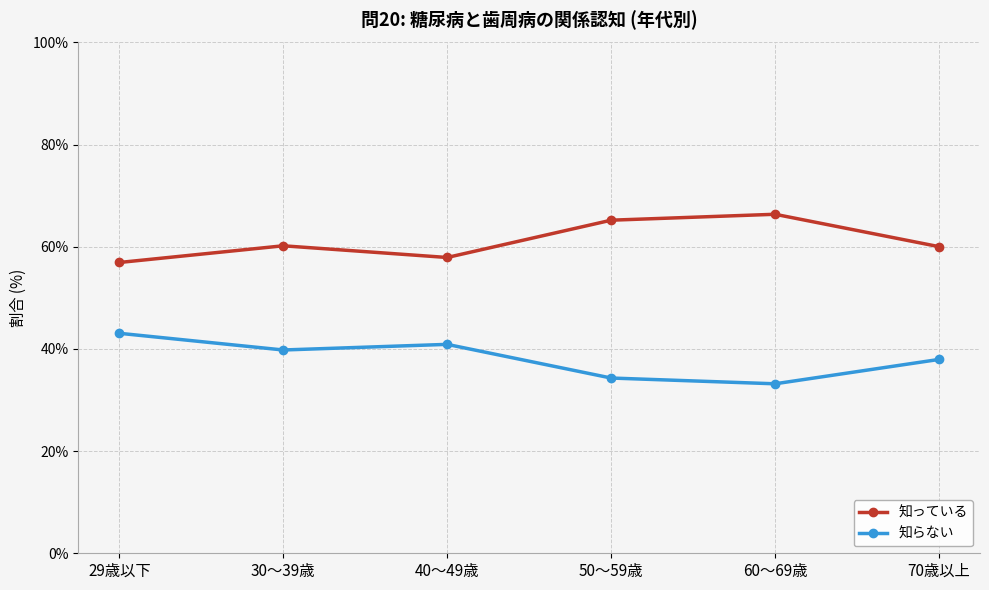

How many values in the 知らない series are below 39?

3